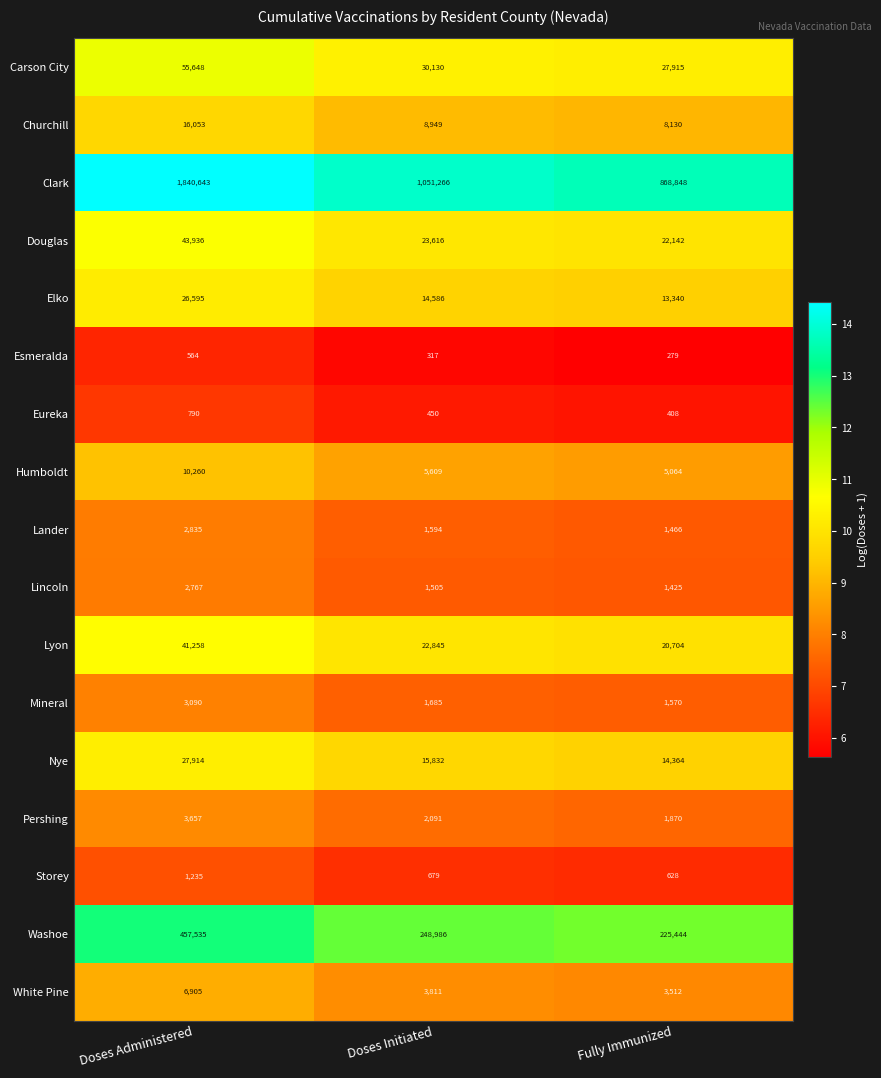

Rank the series at Doses Initiated from highest to lowest value.

Clark, Washoe, Carson City, Douglas, Lyon, Nye, Elko, Churchill, Humboldt, White Pine, Pershing, Mineral, Lander, Lincoln, Storey, Eureka, Esmeralda